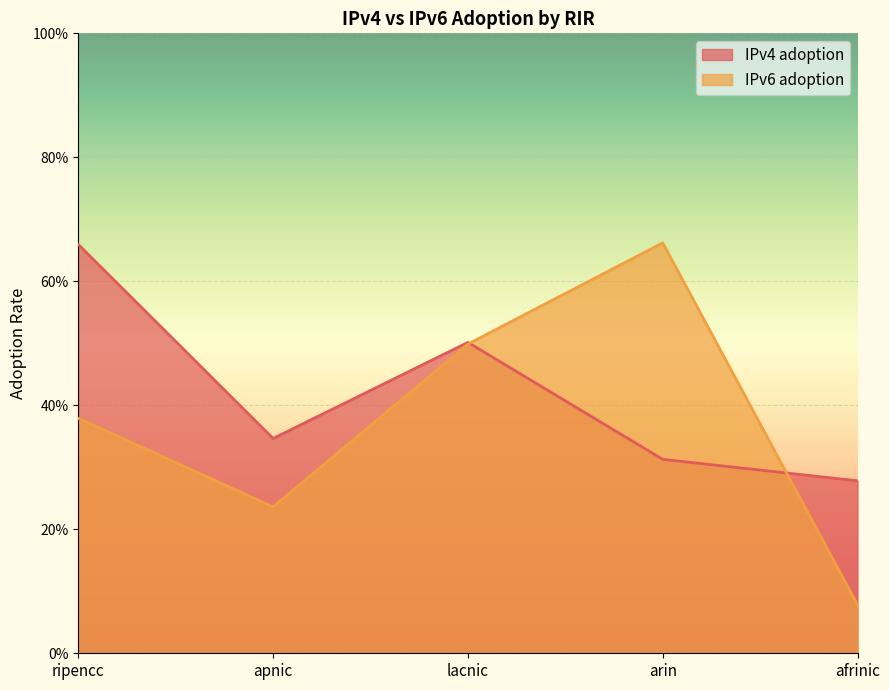

Between which two adjacent categories do IPv4 adoption and IPv6 adoption first intersect?

lacnic and arin